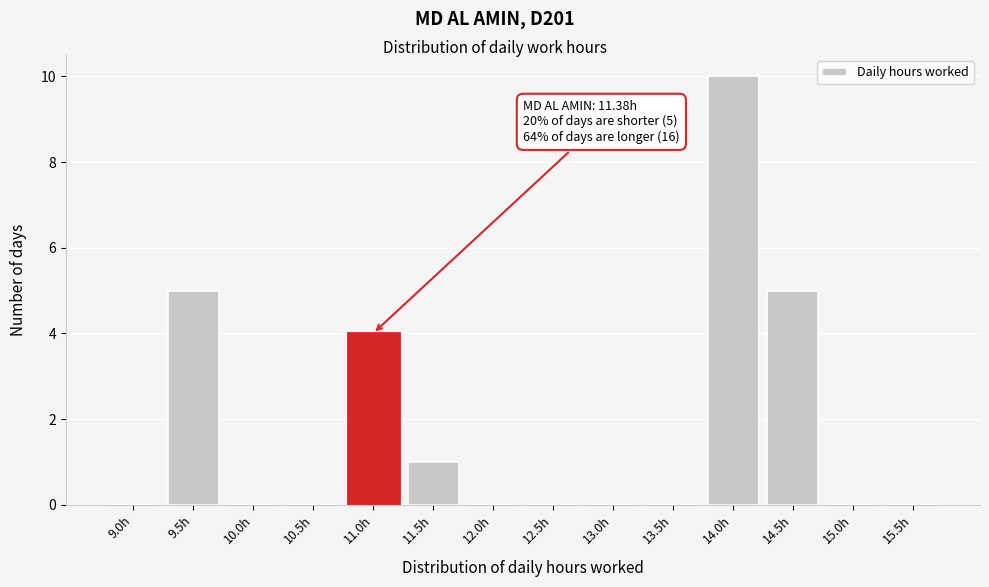

Reading right to left, list all the values displayed in this chart.

15.5h=0	15.0h=0	14.5h=5	14.0h=10	13.5h=0	13.0h=0	12.5h=0	12.0h=0	11.5h=1	11.0h=4	10.5h=0	10.0h=0	9.5h=5	9.0h=0